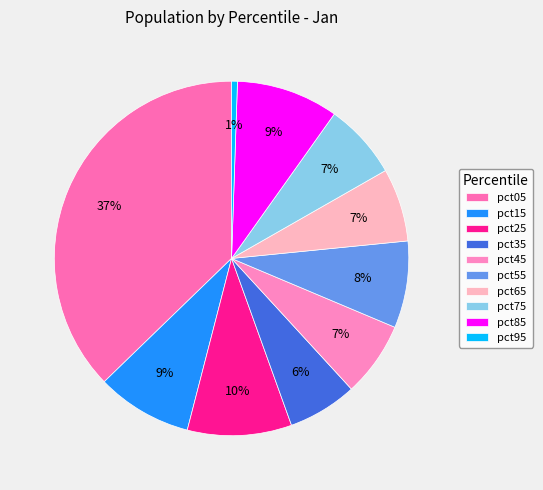

To the nearest percent, what is the combined percentage of pct95 and pct85?

10%